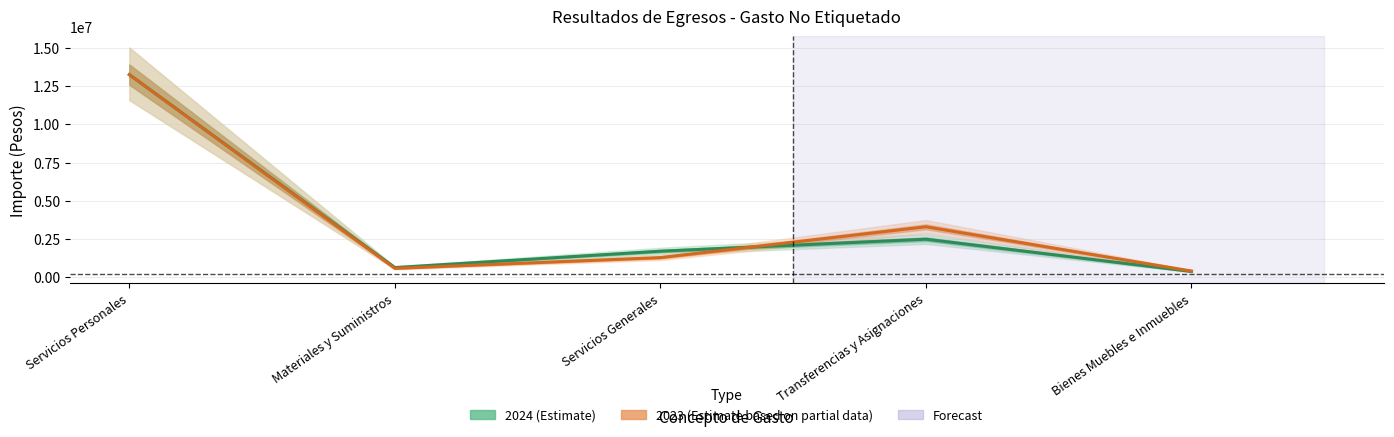

The 2023 (Estimate based on partial data) series shows 6283745.0 at Servicios Personales. True or false?

False